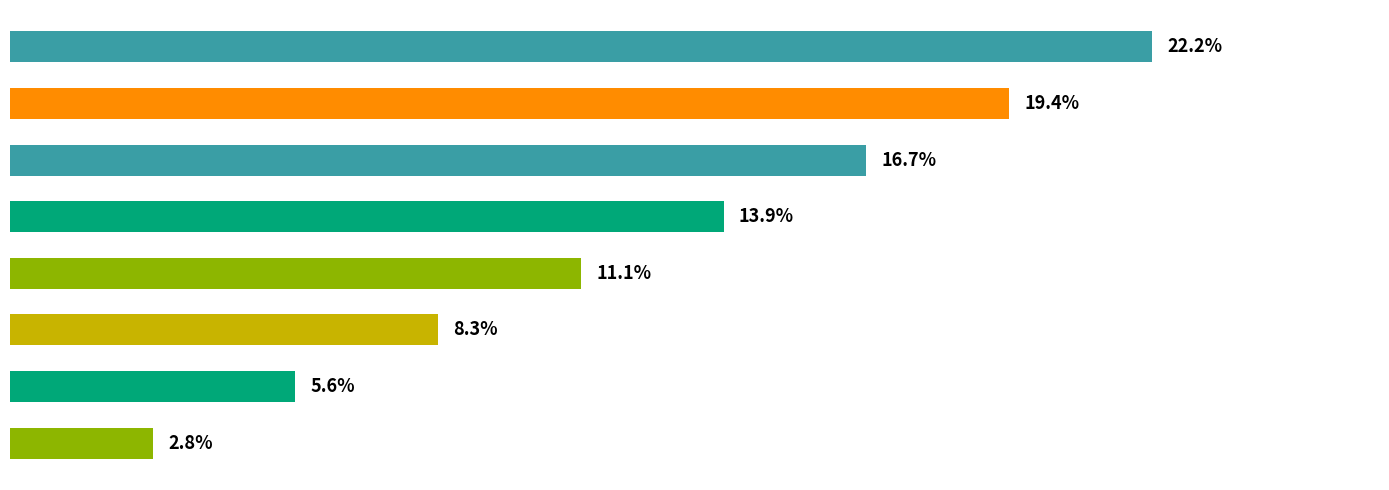

What is the minimum value shown in the chart?

2.8